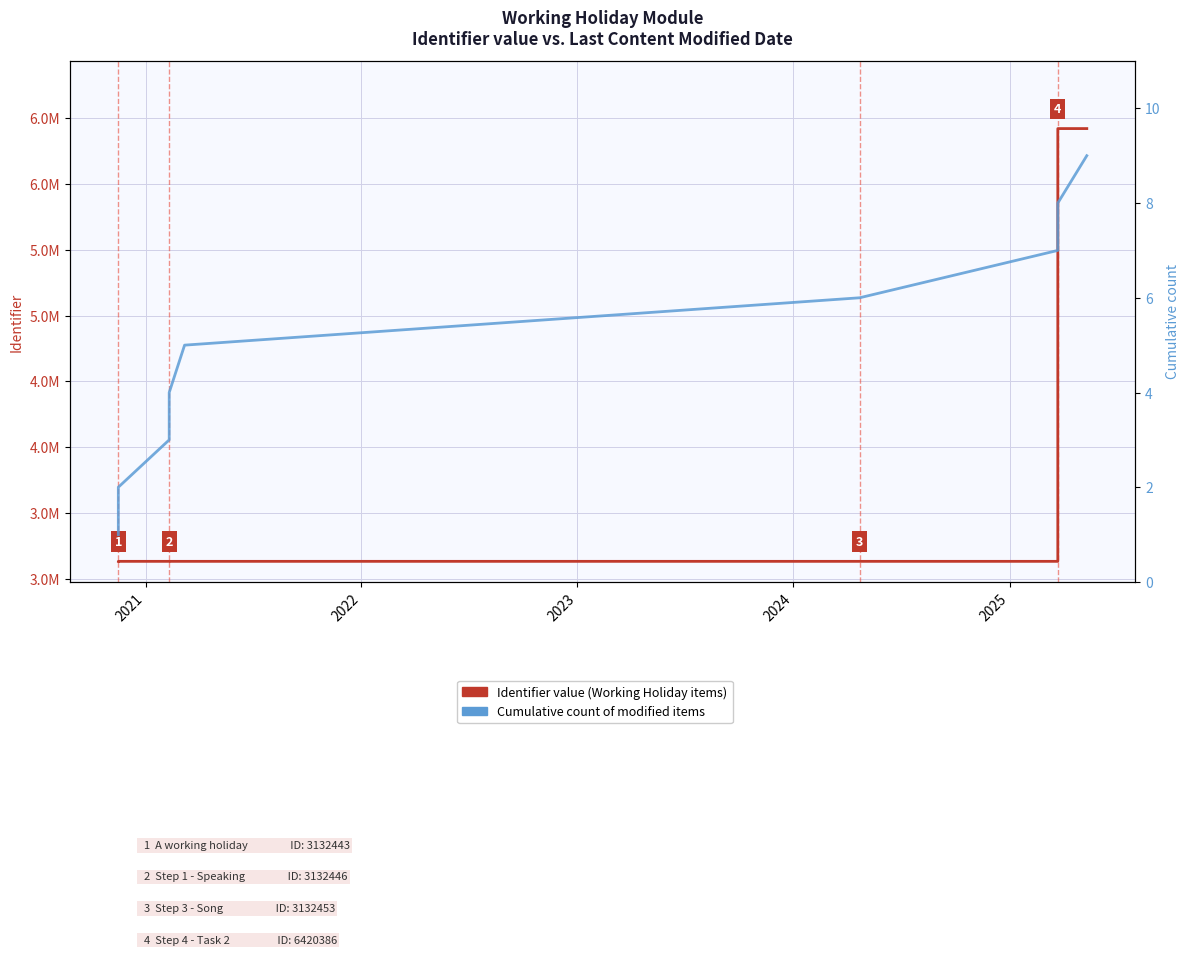

What is the value of the Identifier value point at the 7th from the left?

3132455